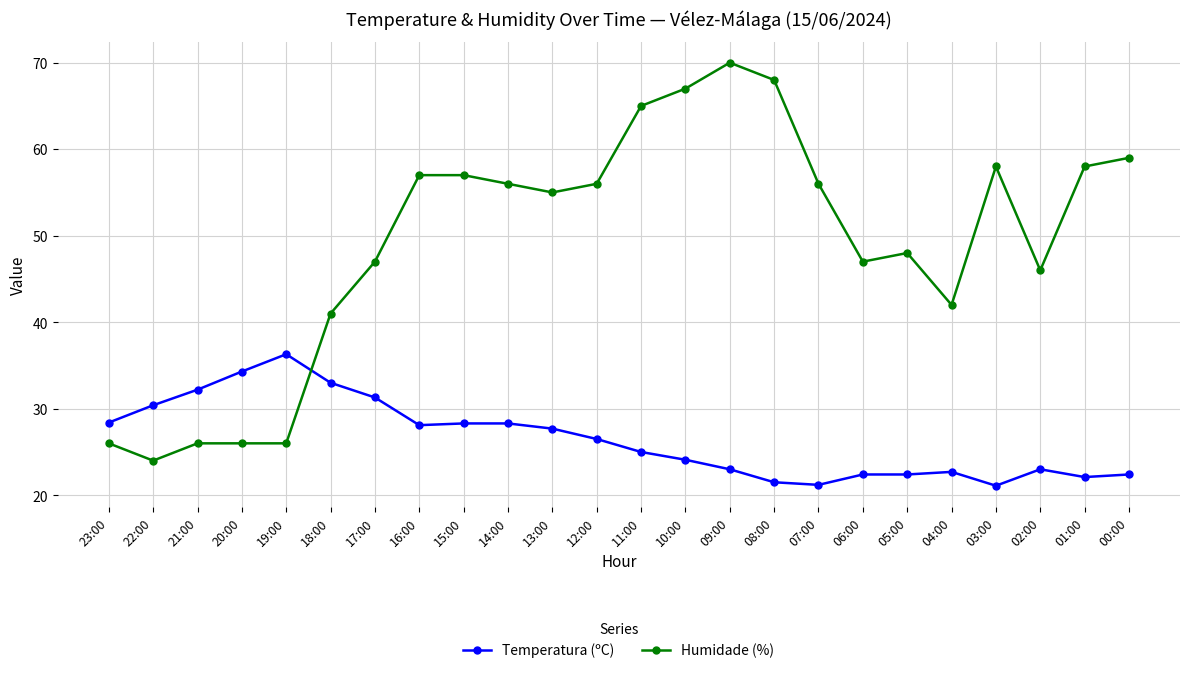

Which label corresponds to the largest value in the chart?

09:00